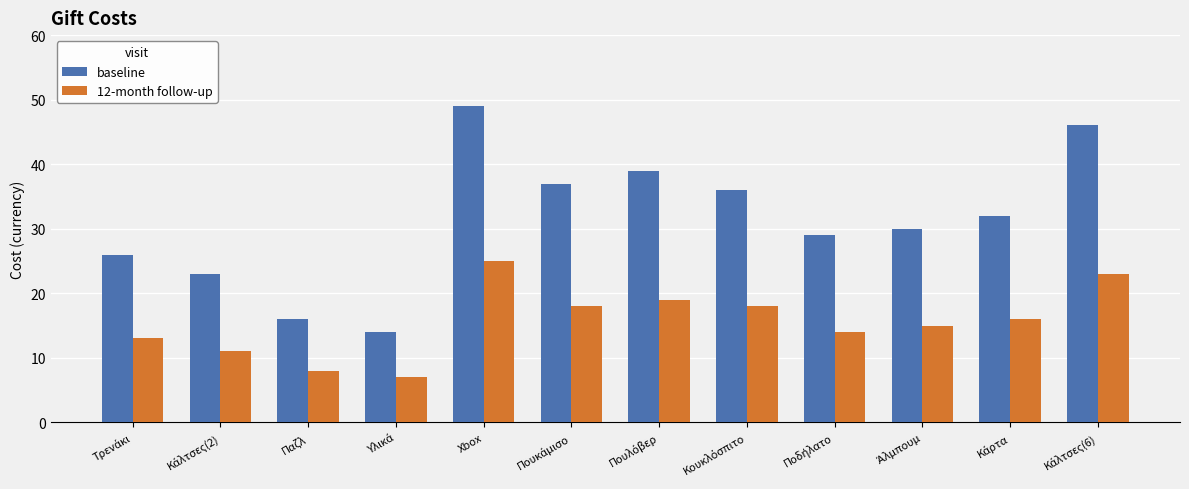

List the series in order of their overall mean, highest first.

baseline, 12-month follow-up